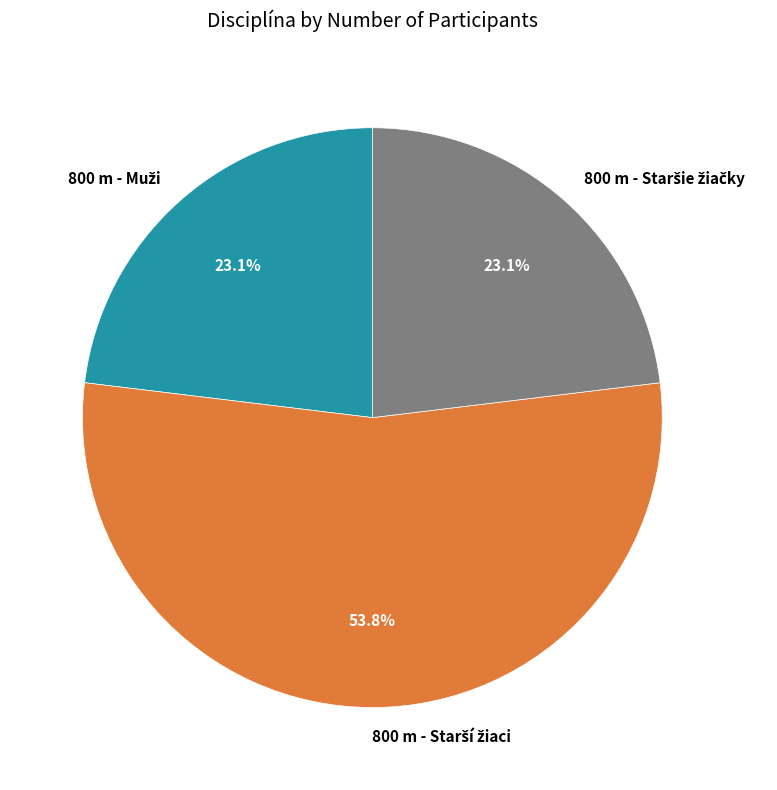

Is there a majority slice in this chart?

Yes